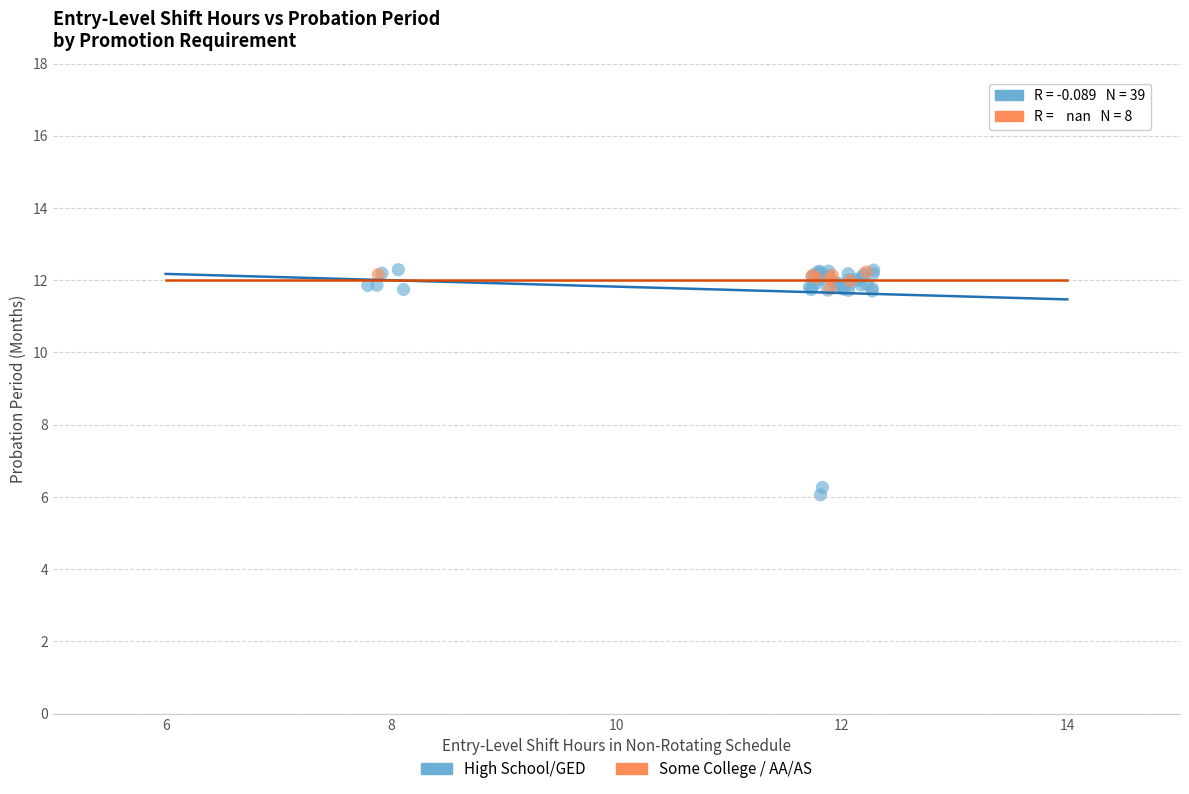

Which series has the largest Y range (max minus min)?

High School/GED